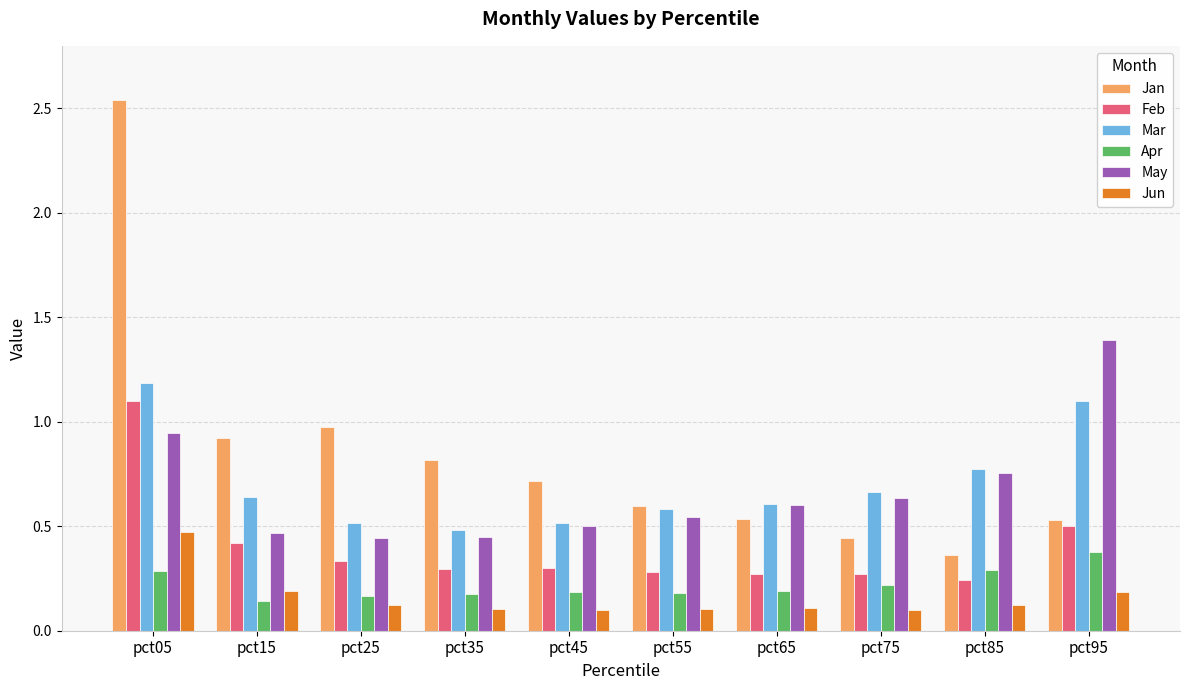

True or false: Feb has a value of 0.1 at pct25.

False